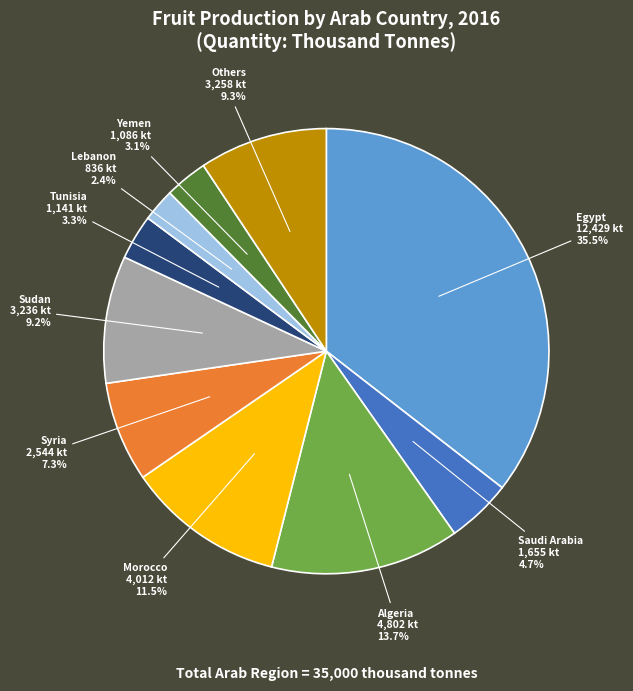

Does any single category account for the majority?

No